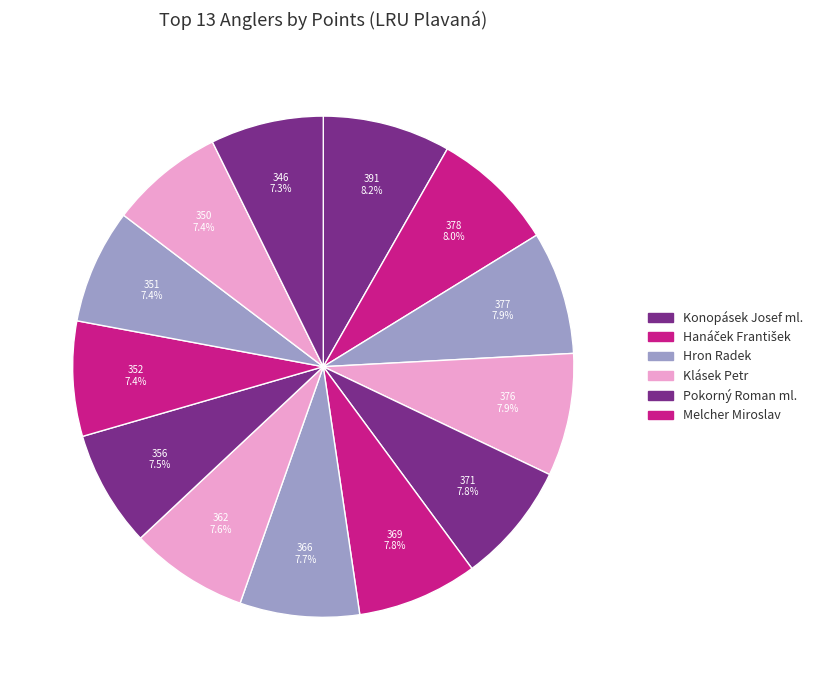

Count the number of slices in the pie.

13